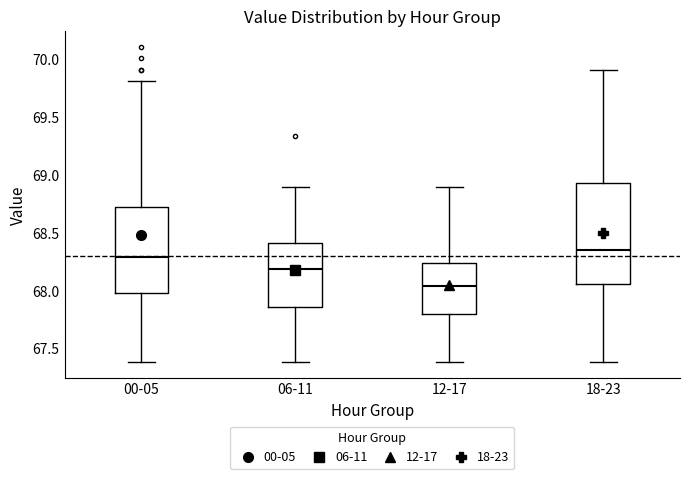

Reading left to right, read every box against the y-axis: the position of its median line, the range the box covers, and the ends of its whiskers. The values are not printed on the chart, so give them approximately, as read against the axis.

00-05: median 68.30, box 68.00 to 68.70, whiskers 67.40 to 69.80
06-11: median 68.20, box 67.85 to 68.40, whiskers 67.40 to 68.90
12-17: median 68.05, box 67.80 to 68.25, whiskers 67.40 to 68.90
18-23: median 68.35, box 68.05 to 68.95, whiskers 67.40 to 69.90